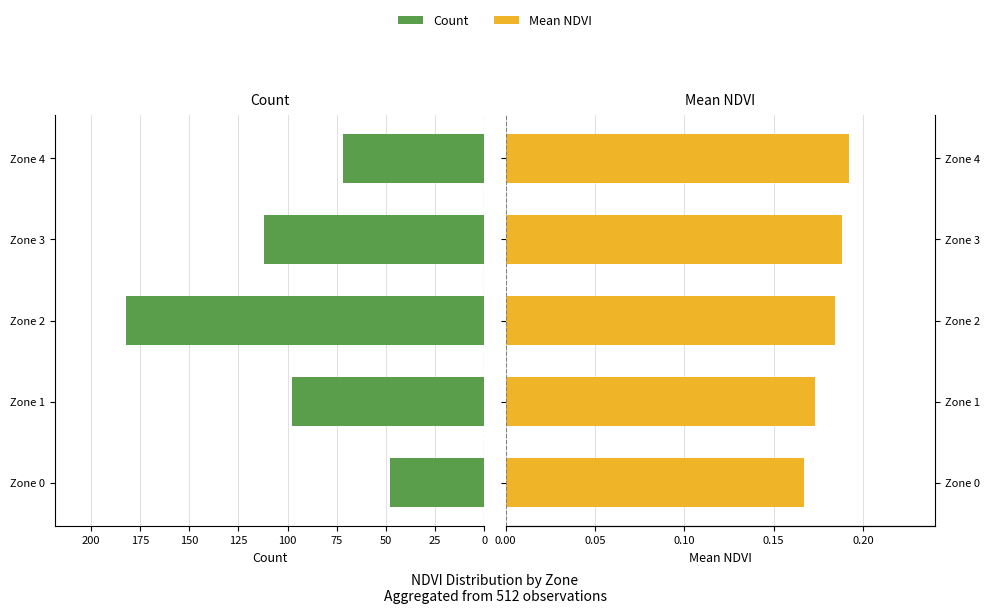

Between Zone 1 and Zone 2, which is larger?

Zone 2